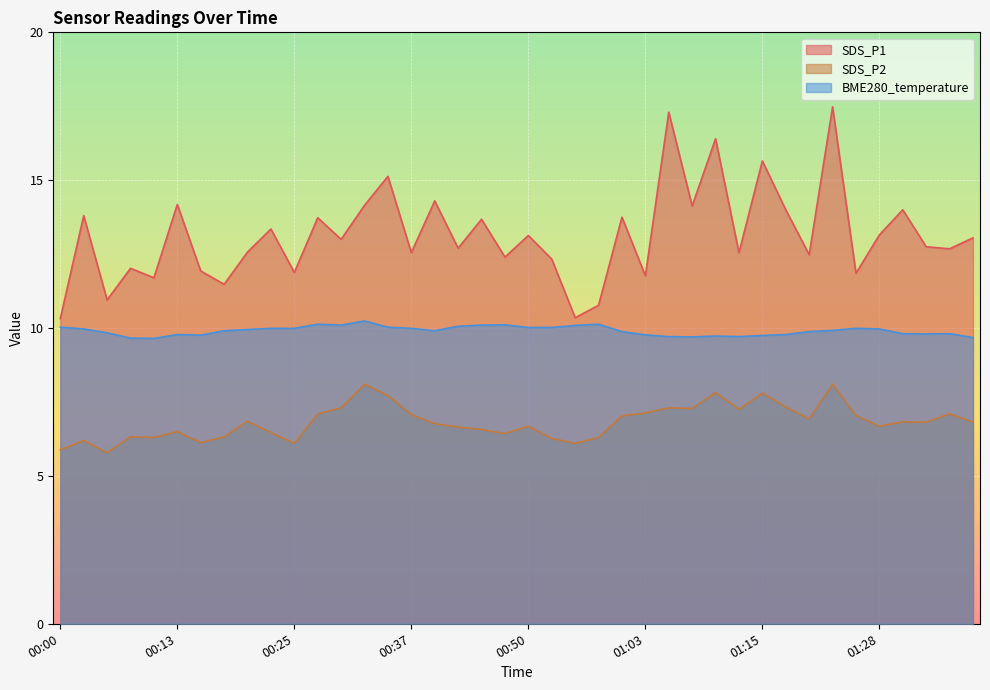

How many values in the SDS_P1 series are below 13?

20